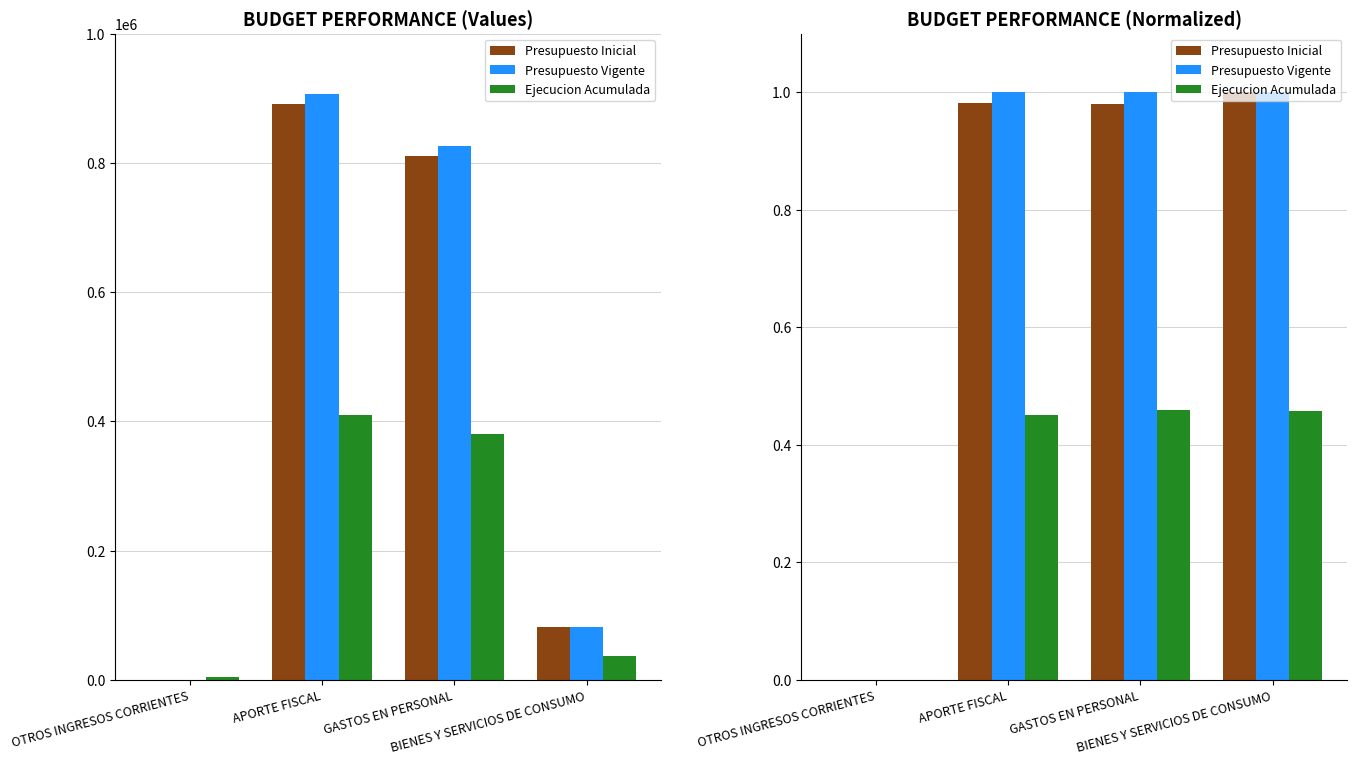

At how many categories does at least one series exceed 0?

3